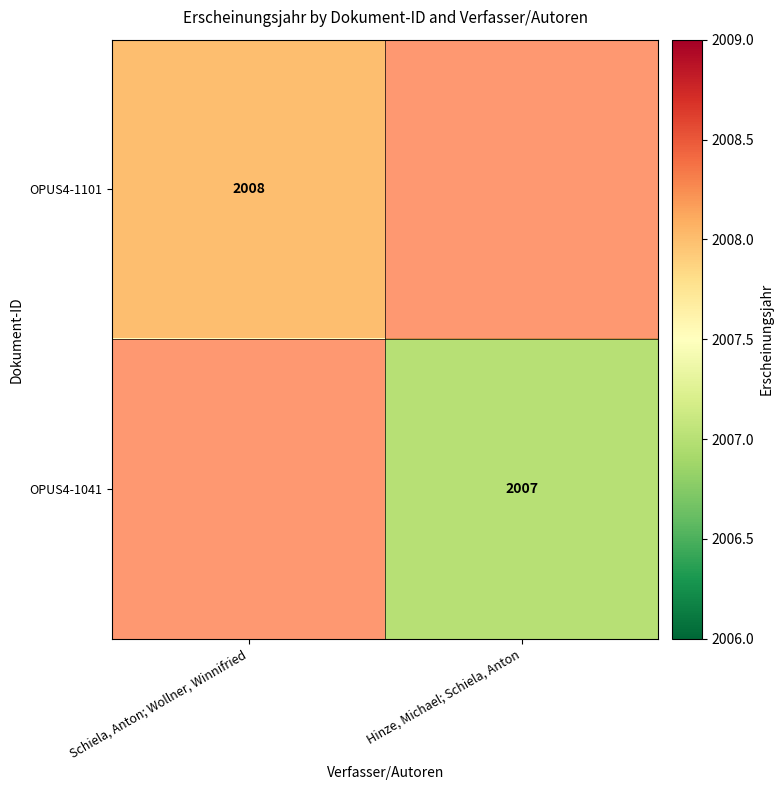

The OPUS4-1101 series shows 855.2 at Schiela, Anton; Wollner, Winnifried. True or false?

False